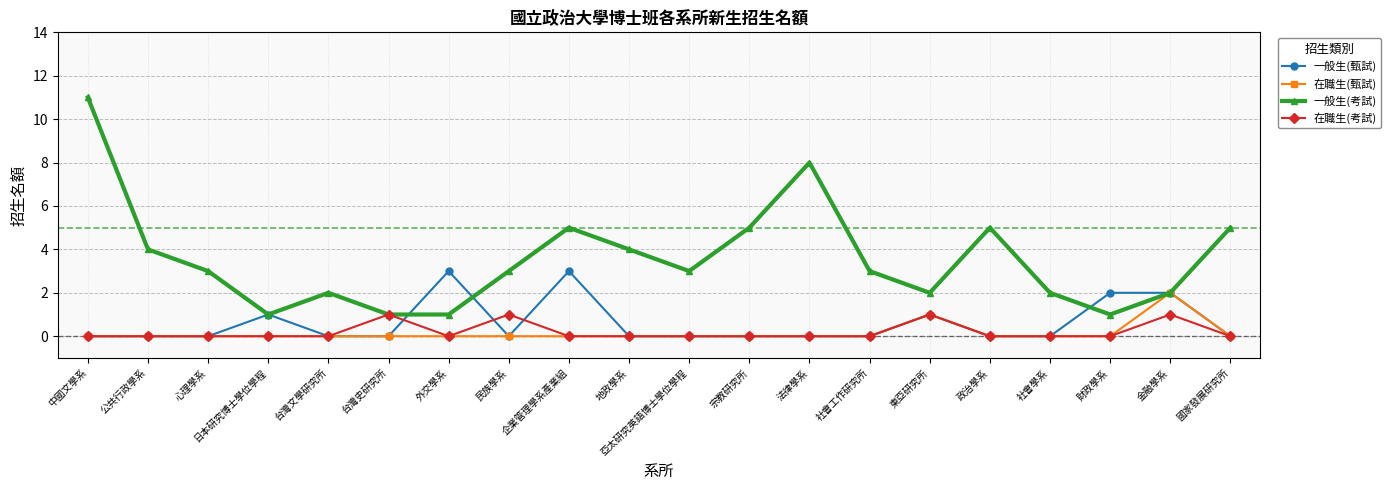

Rank the series by their maximum value, from highest to lowest.

一般生(考試), 一般生(甄試), 在職生(甄試), 在職生(考試)